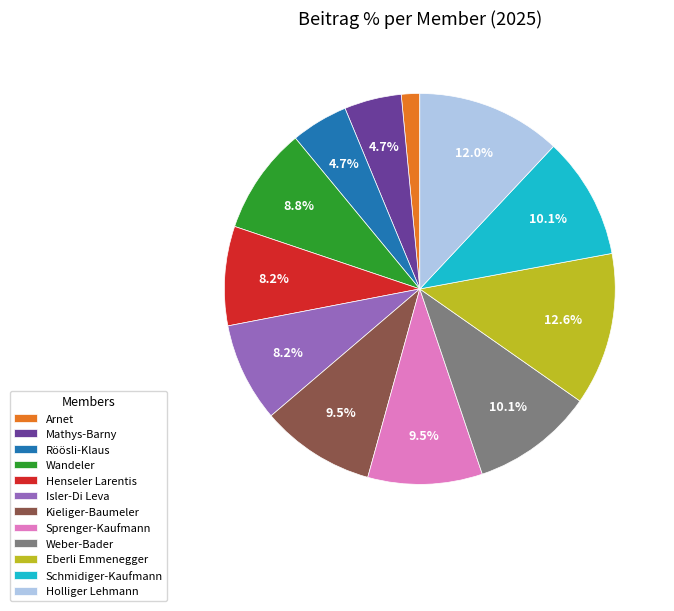

True or false: Weber-Bader accounts for 10% of the total.

True